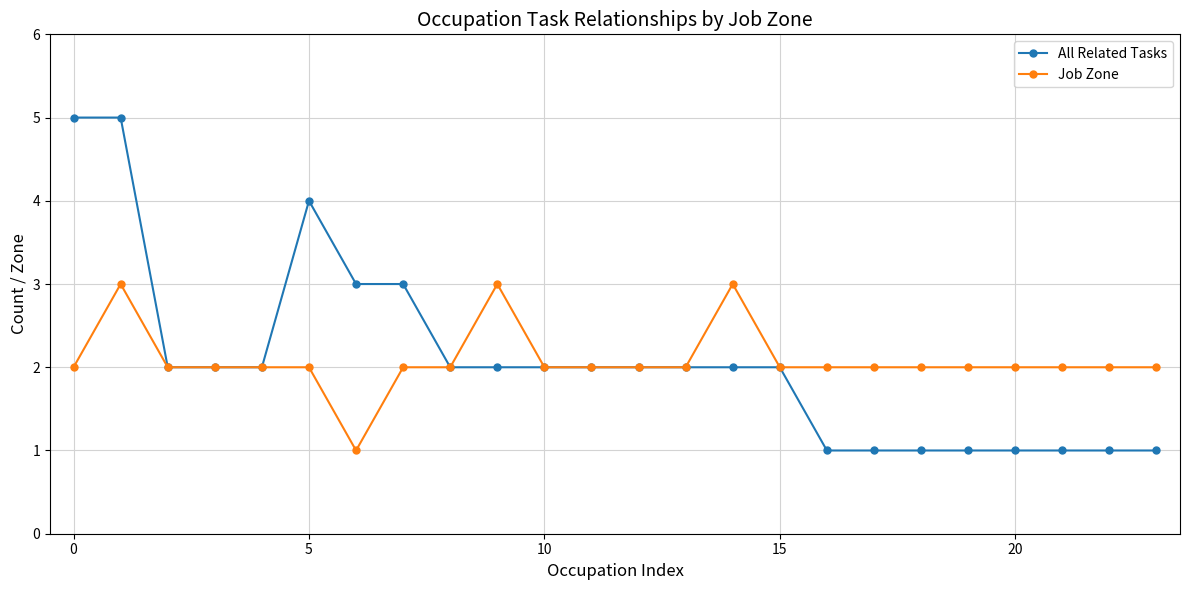

Rank the series by their maximum value, from lowest to highest.

Job Zone, All Related Tasks